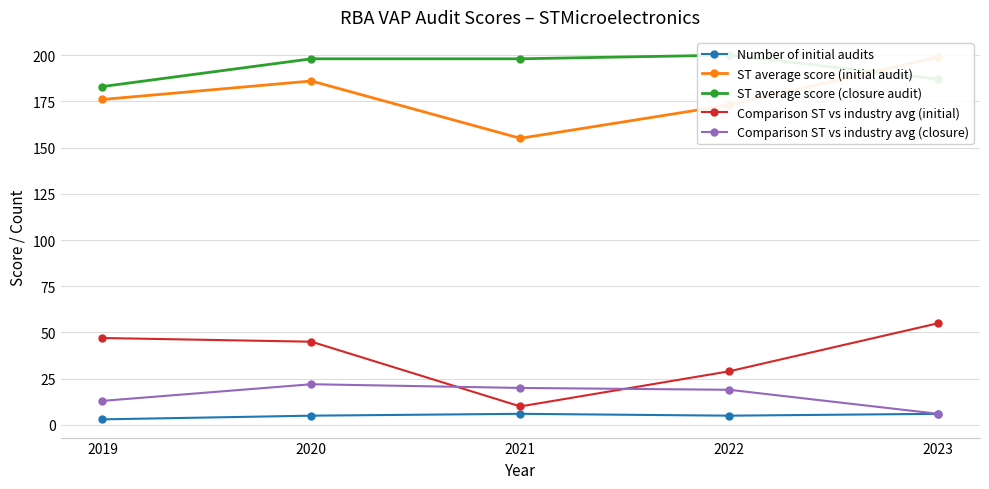

What is the minimum value for ST average score (closure audit)?

183